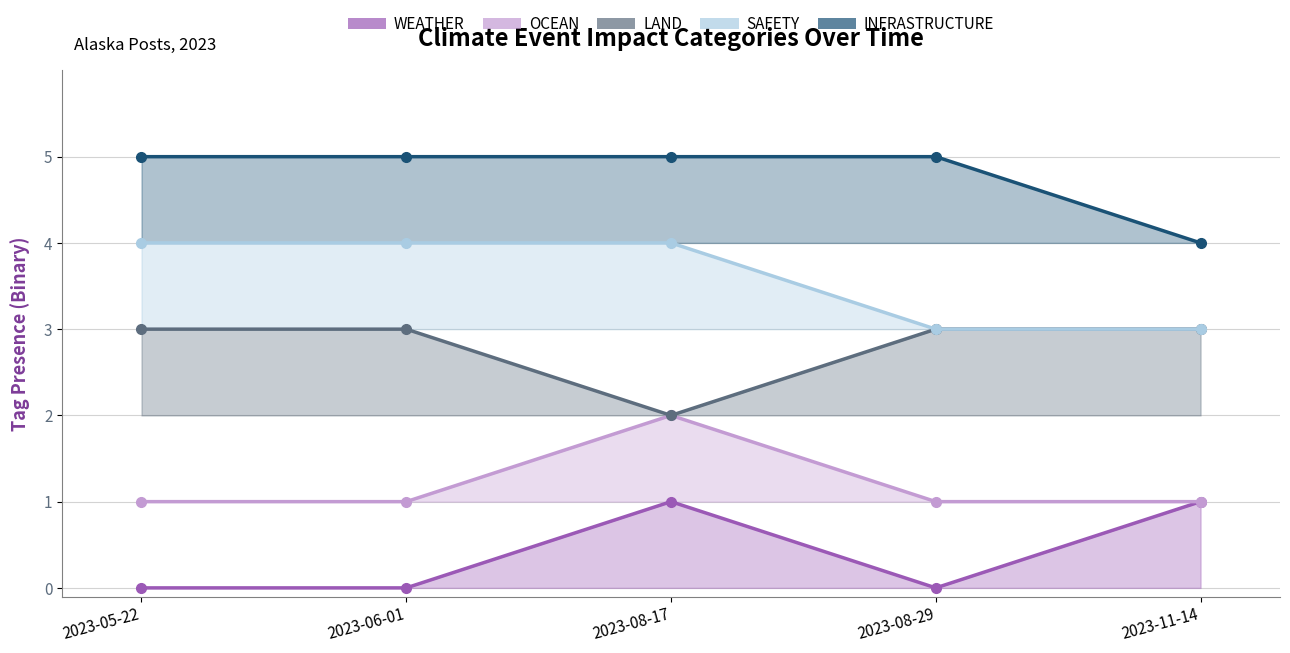

The INFRASTRUCTURE series shows 2 at 2023-08-29. True or false?

False